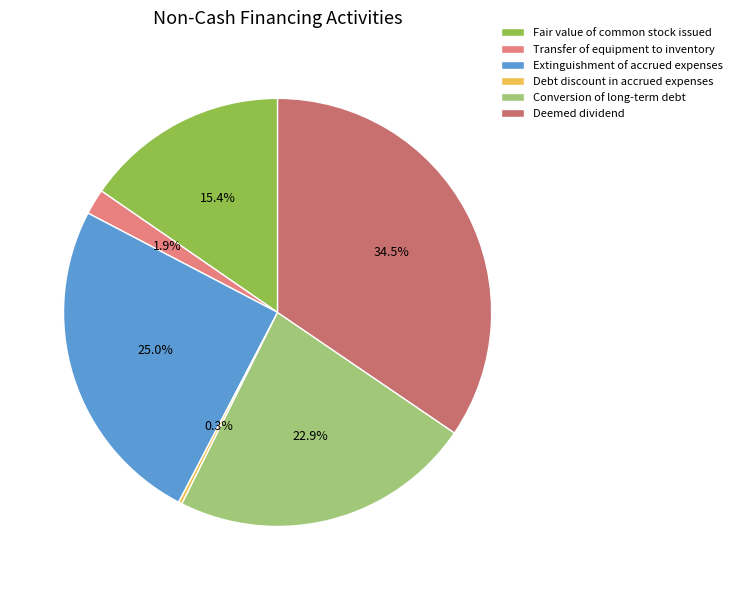

Does Conversion of long-term debt account for over 50% of the chart?

No